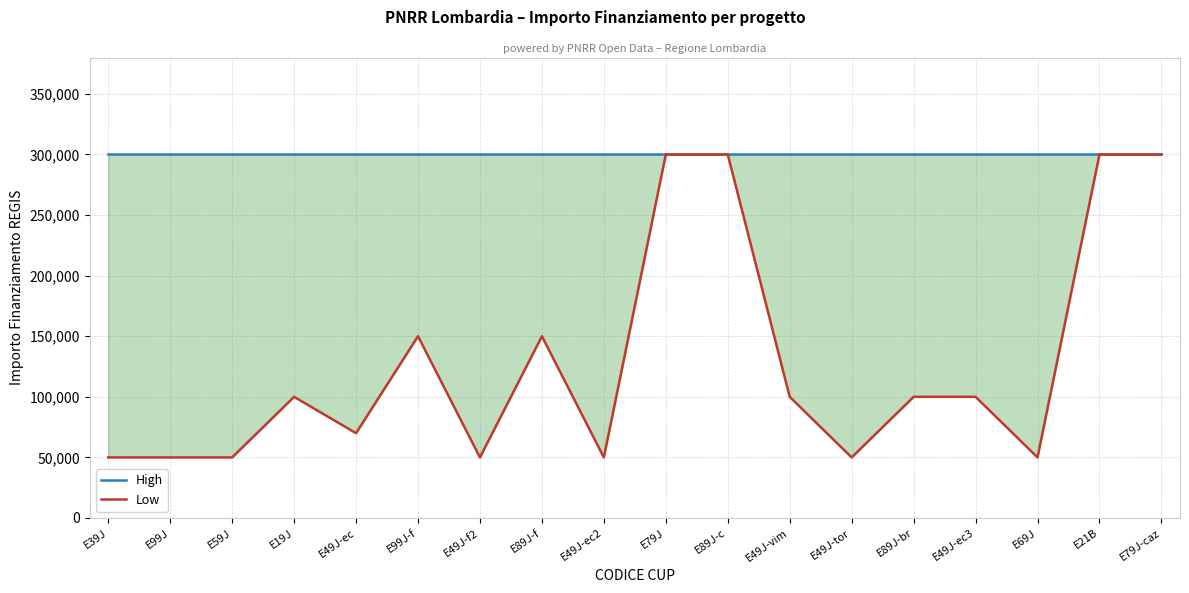

True or false: High has a value of 300000 at E49J-ec2.

True